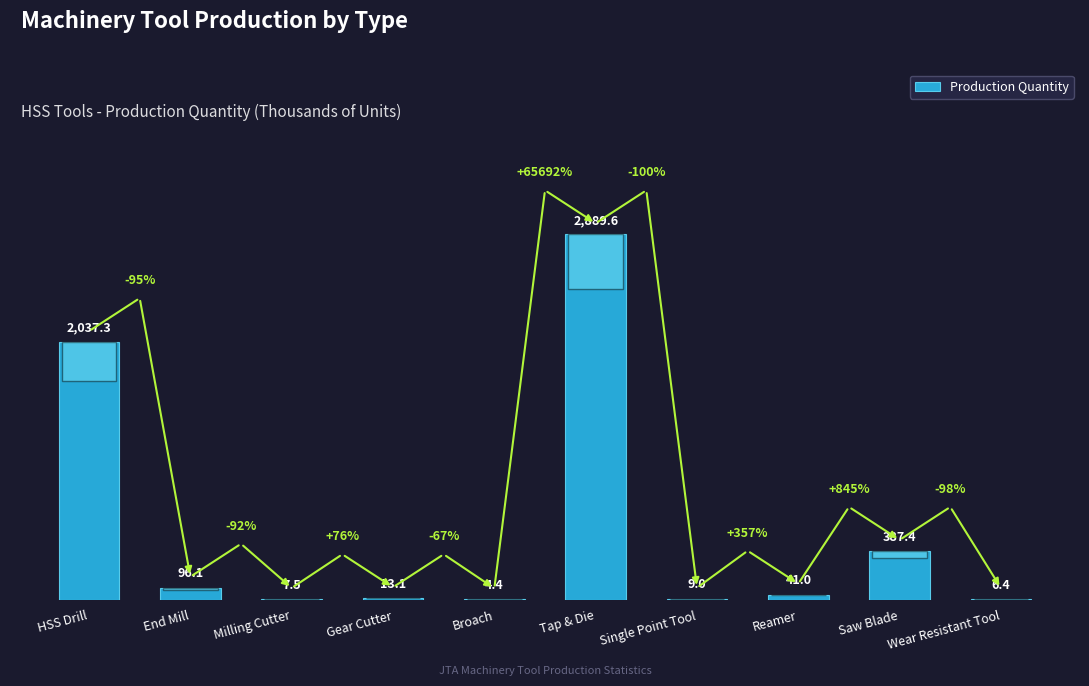

The chart shows a value of 3786.3 at Tap & Die. True or false?

False